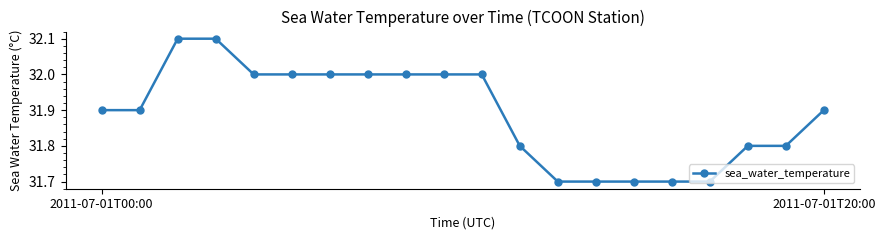

What is the greatest value displayed?

32.1